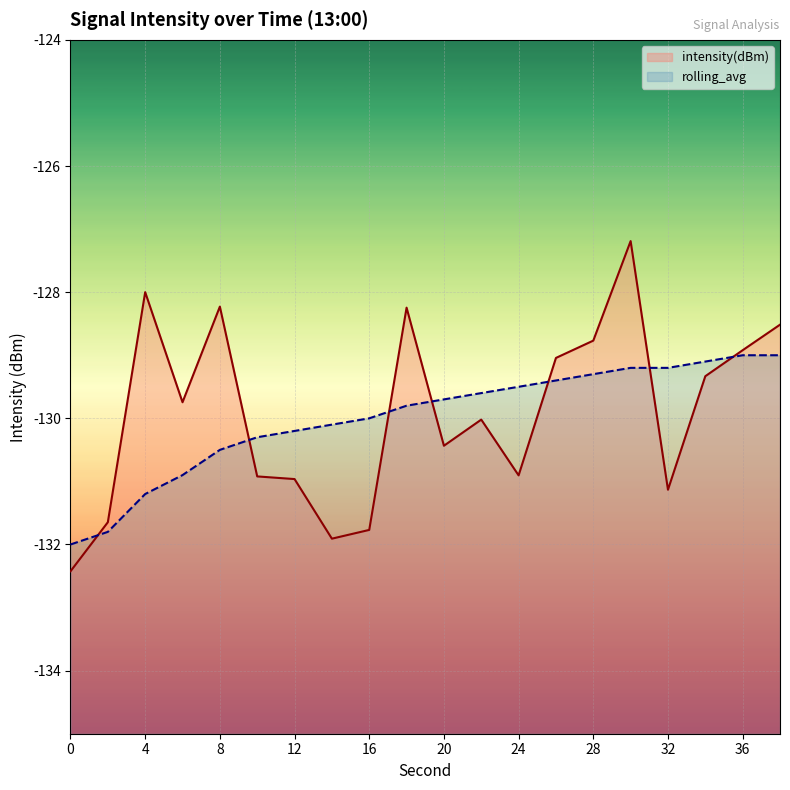

The rolling_avg series shows -189.4 at 8. True or false?

False